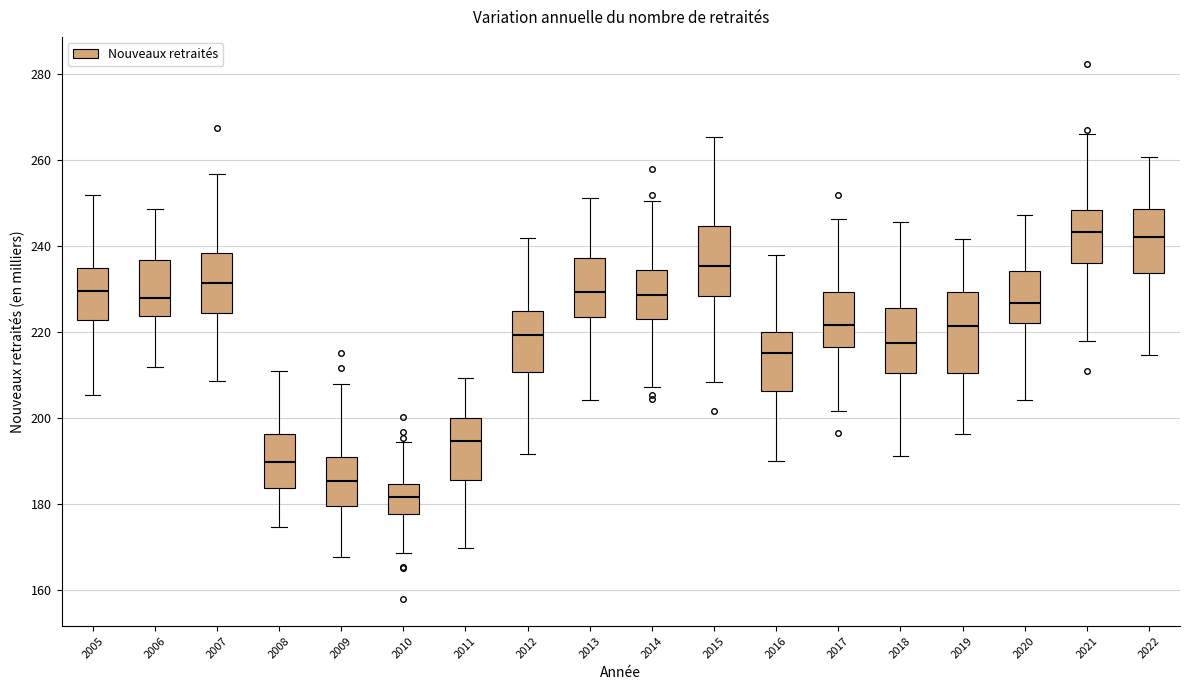

Comparing the boxes themselves (not the whiskers), which one is the tallest?

2019